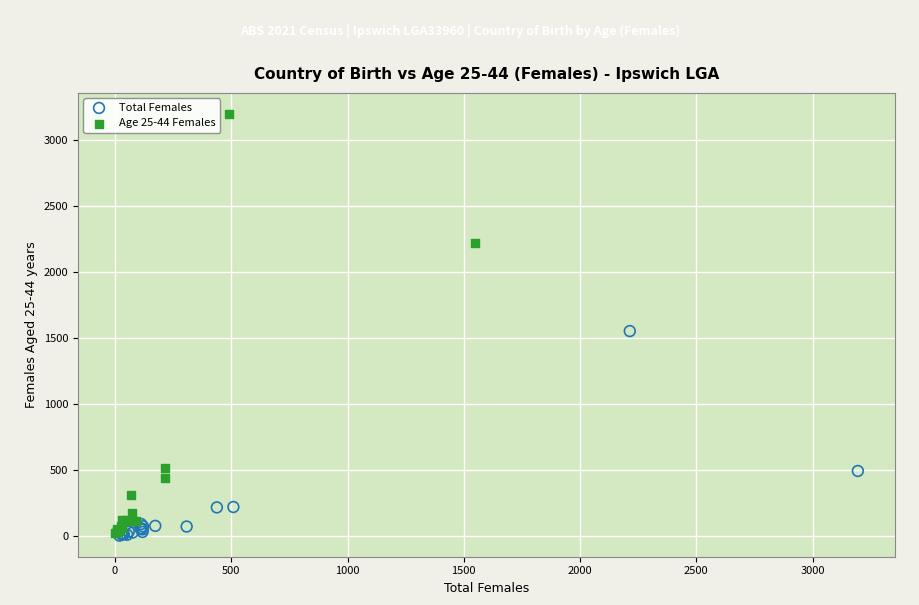

Which series reaches the maximum Y coordinate?

Age 25-44 Females